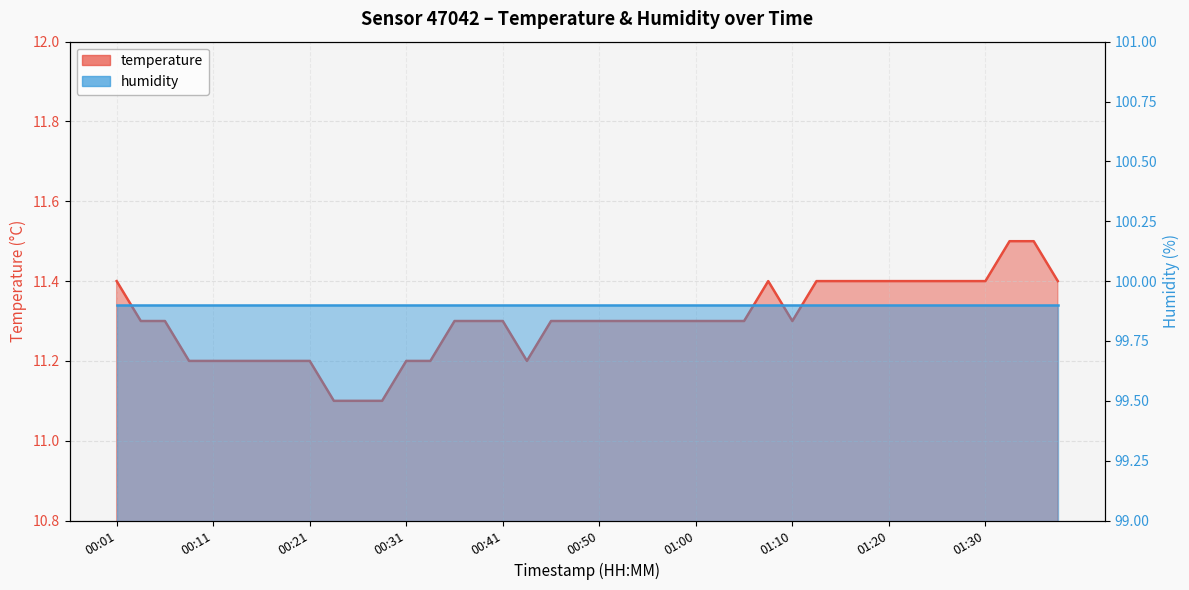

At which category does the data reach its first local peak?

01:07